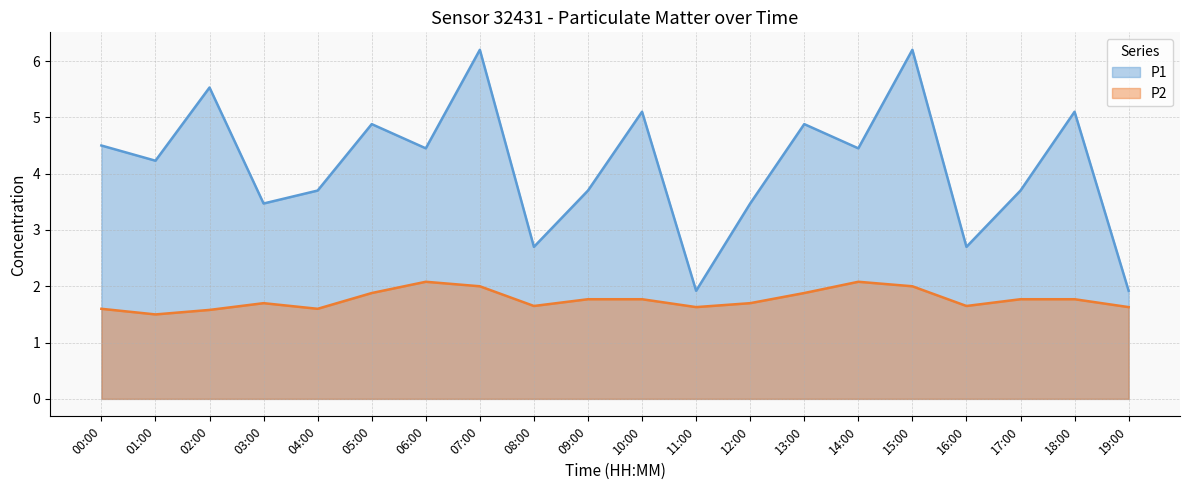

Reading left to right, transcribe all the data shown in this chart.

P1: 4.5	4.2	5.5	3.5	3.7	4.9	4.5	6.2	2.7	3.7	5.1	1.9	3.5	4.9	4.5	6.2	2.7	3.7	5.1	1.9
P2: 1.6	1.5	1.6	1.7	1.6	1.9	2.1	2.0	1.6	1.8	1.8	1.6	1.7	1.9	2.1	2.0	1.6	1.8	1.8	1.6